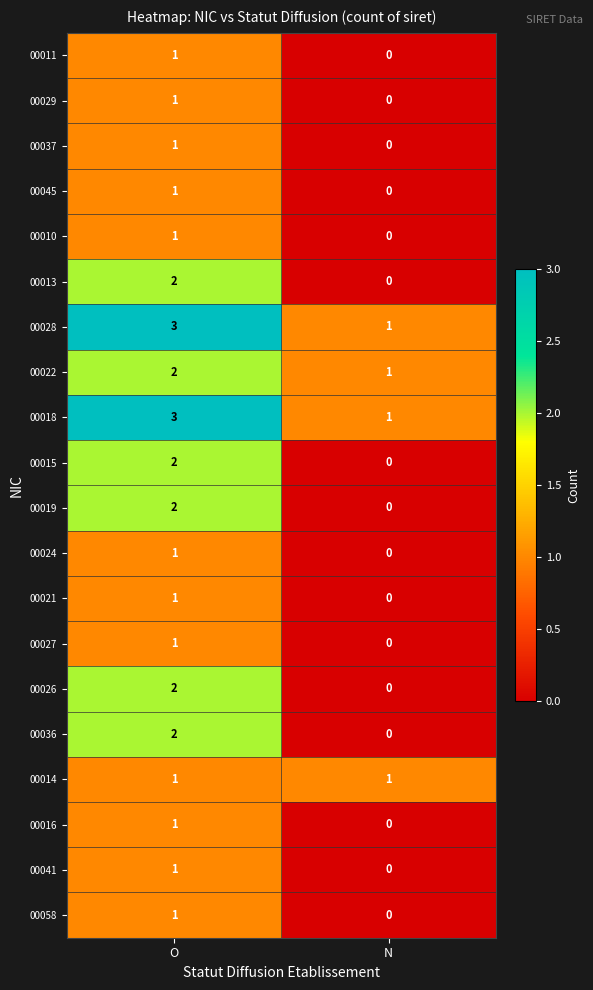

Count the number of data series in this chart.

20